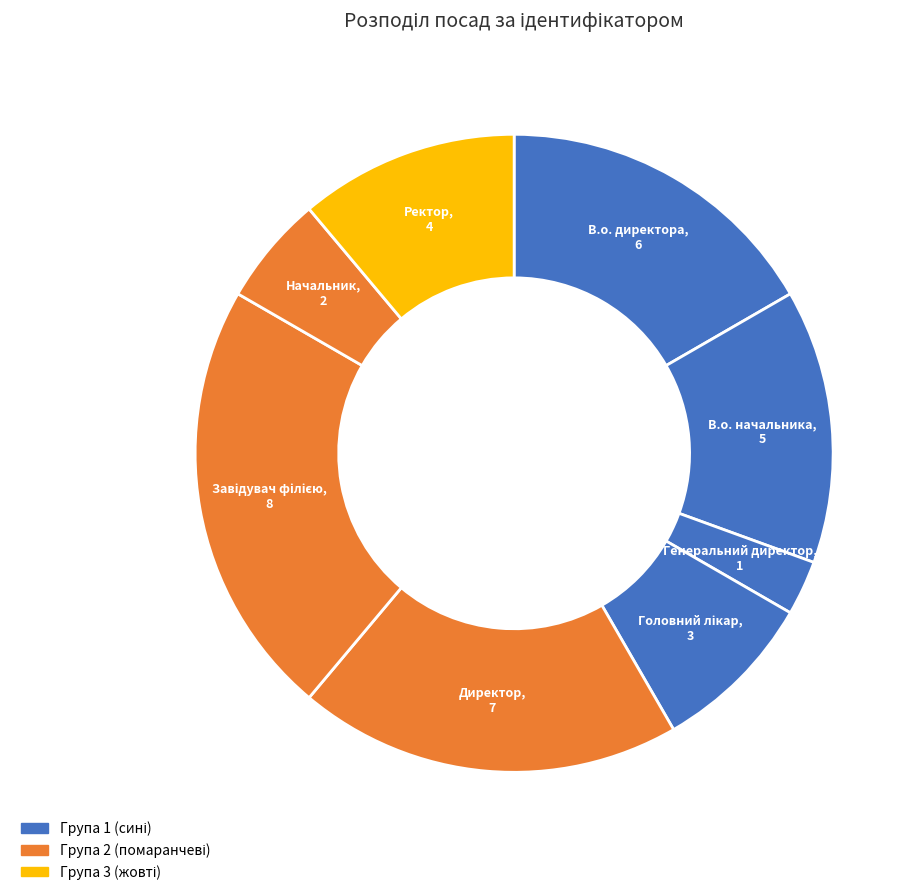

Is there any slice that represents more than half of the pie?

No